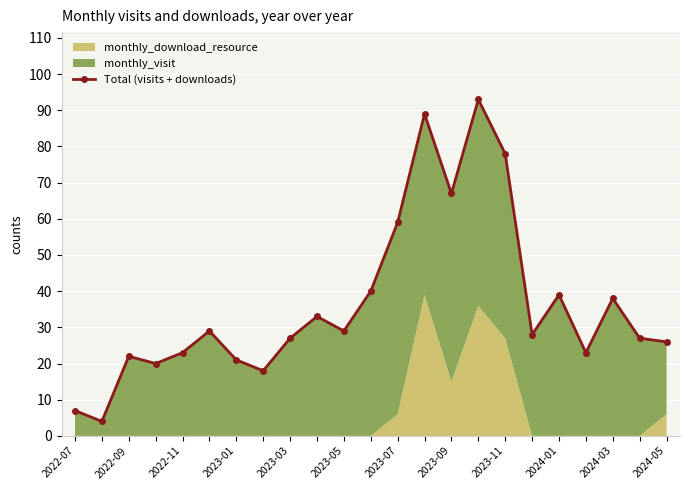

What is the ratio of the value at 2024-03 to the value at 18?

0.7